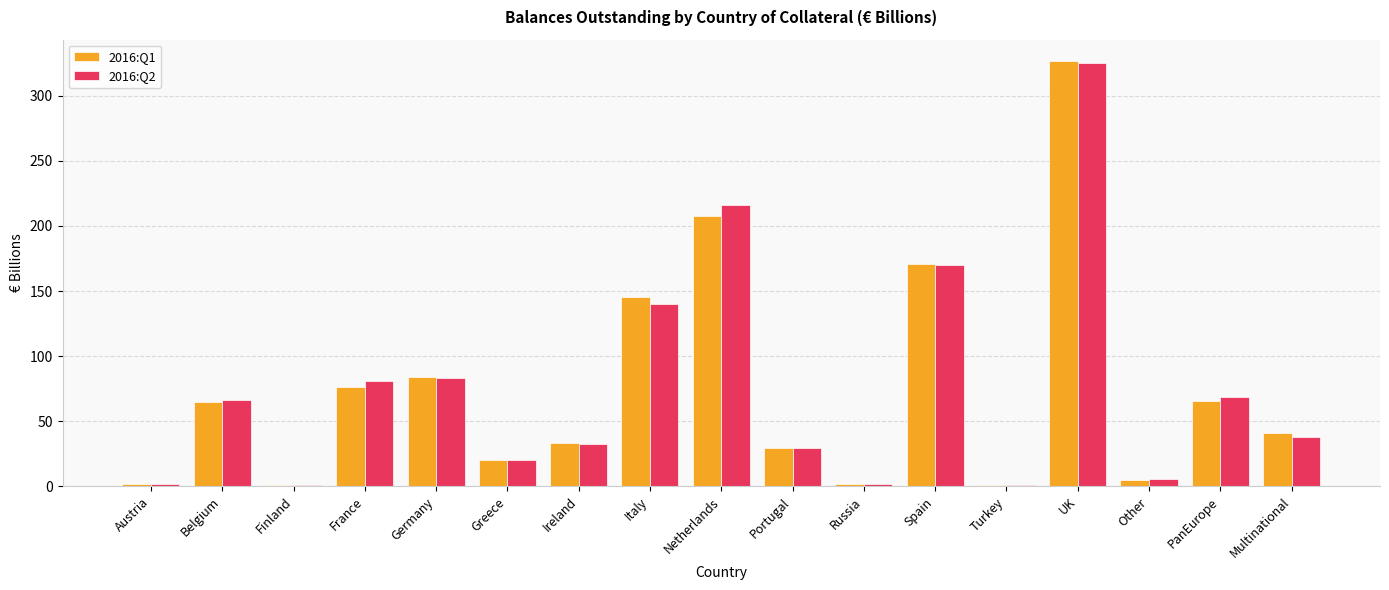

At which category is the sum across all series the highest?

UK